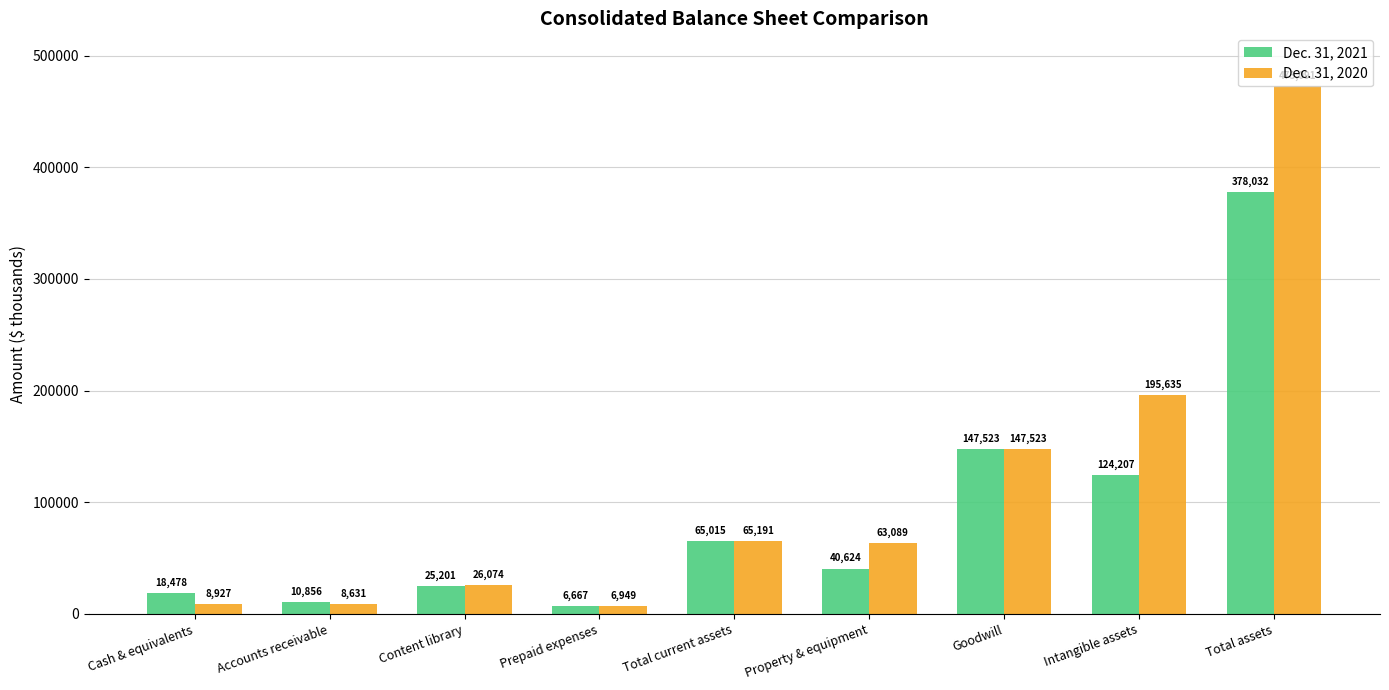

Reading left to right, what are all the values shown in this chart?

Dec. 31, 2021: 18478	10856	25201	6667	65015	40624	147523	124207	378032
Dec. 31, 2020: 8927	8631	26074	6949	65191	63089	147523	195635	473091